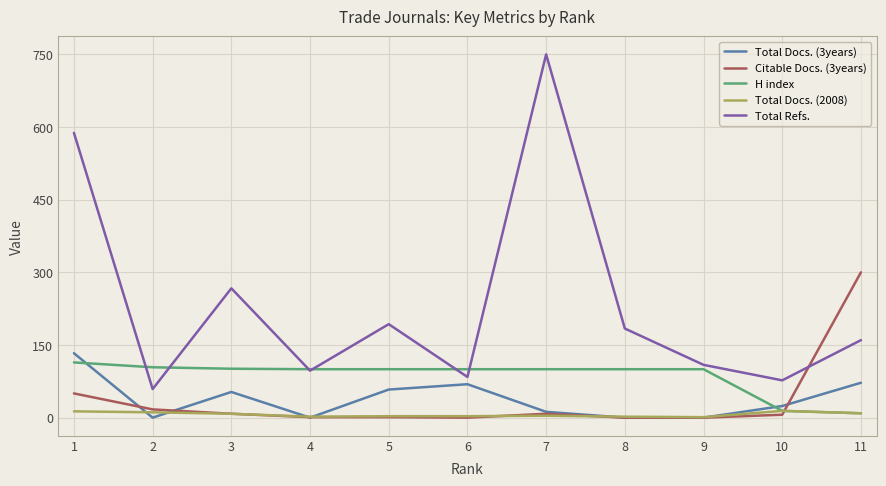

The value of H index at 4 is 37. True or false?

False